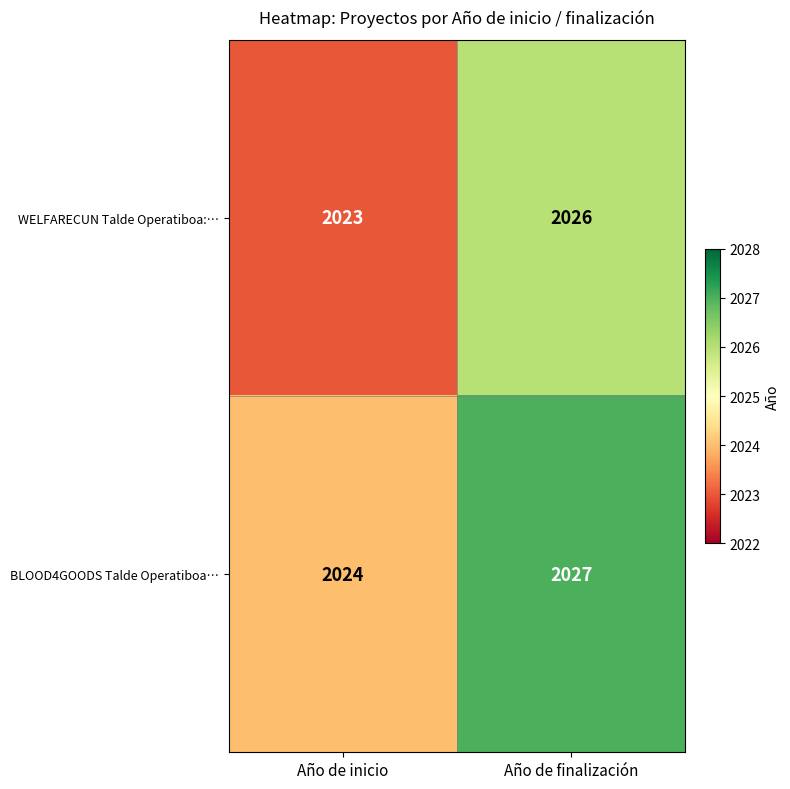

What is the sum of all WELFARECUN Talde Operatiboa:… values?

4049